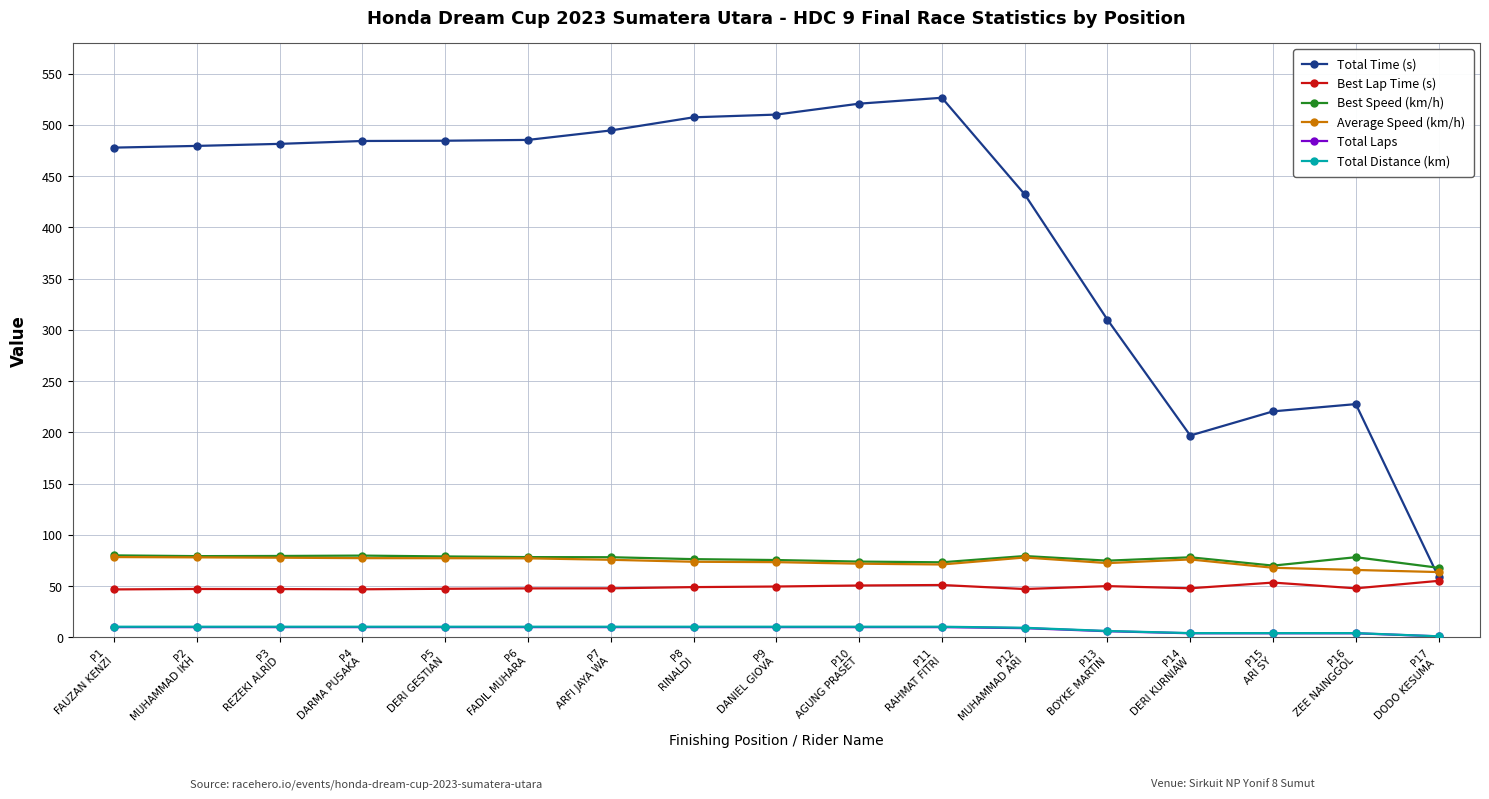

What is the label of the 6th point from the left?

P6
FADIL MUHARA